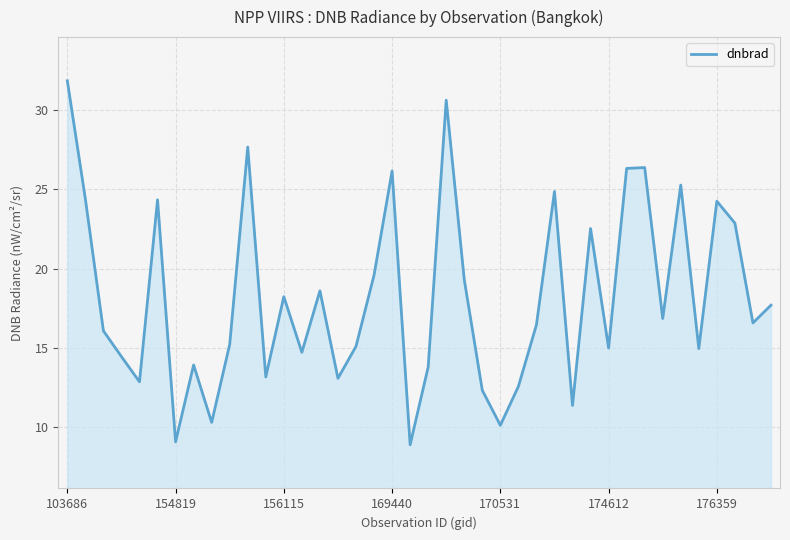

What is the greatest value displayed?

31.8